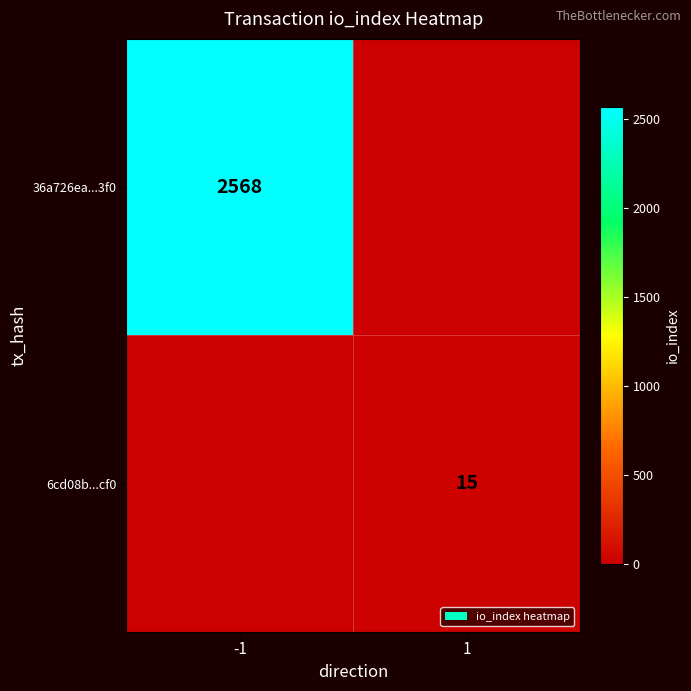

What is the total value across all series at 1?

15